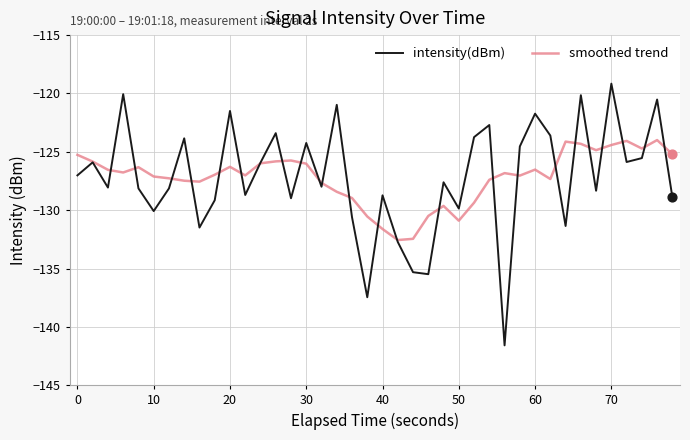

Which series has the widest spread of values?

intensity(dBm)